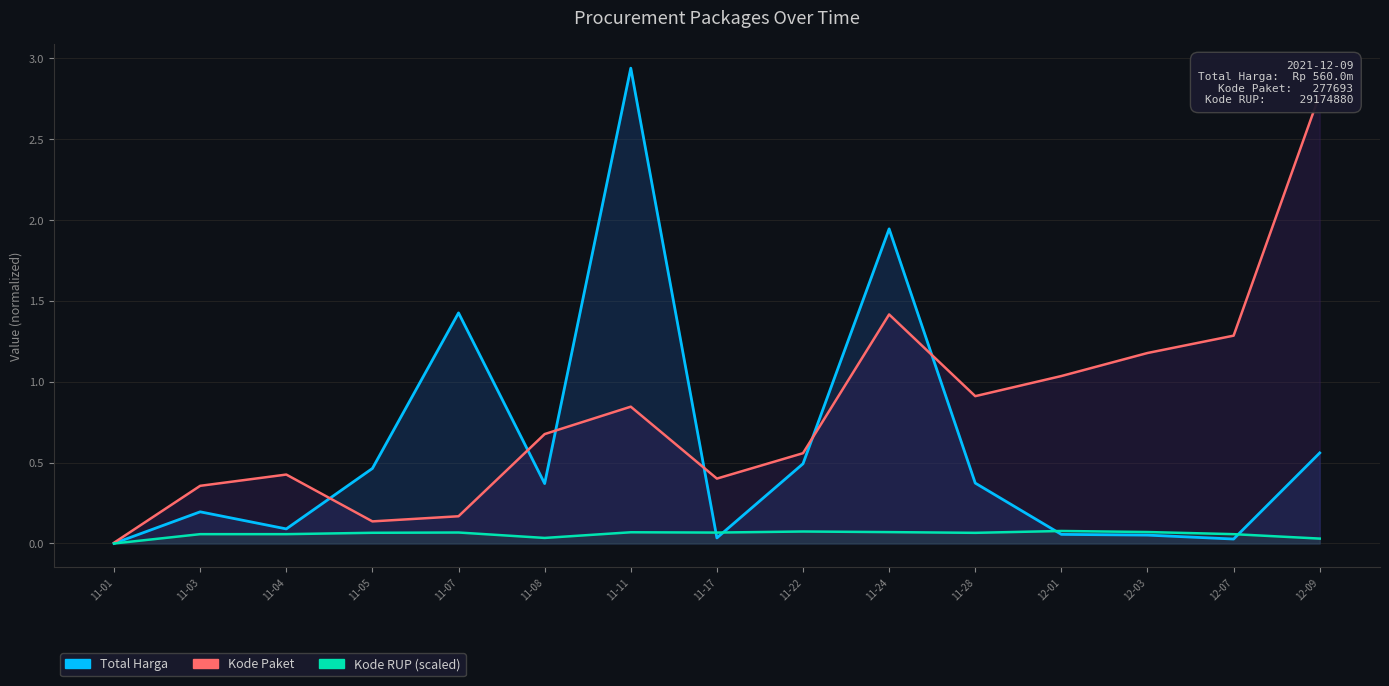

Where is Kode Paket nearest to the value 1?

12-01